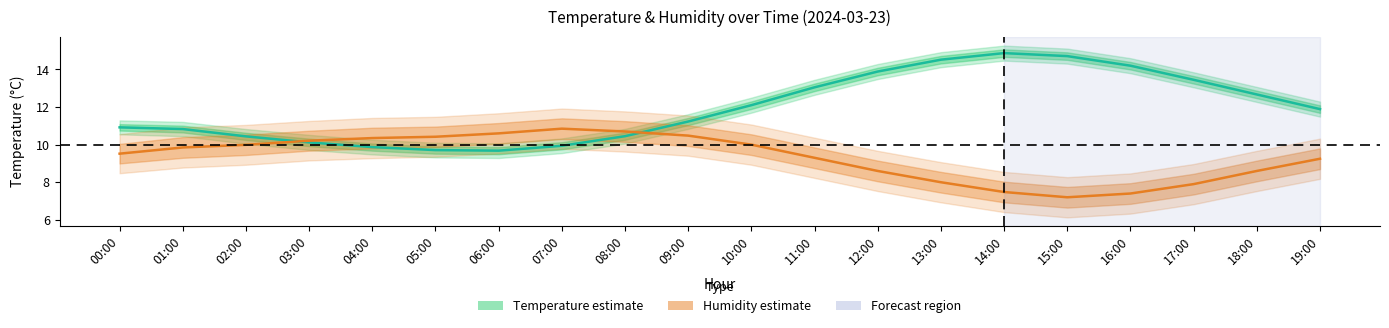

What is the label of the 11th point from the right?

09:00